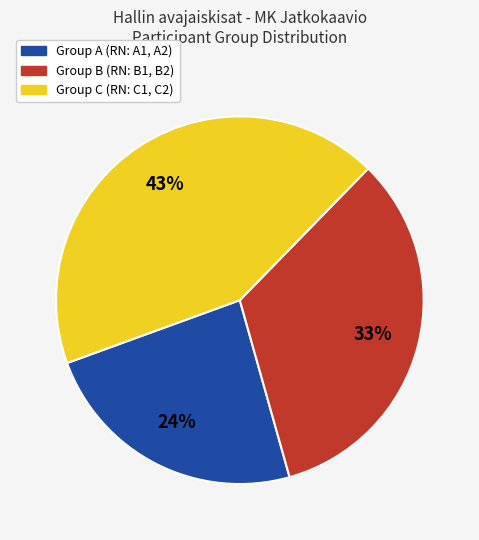

Rank the categories by value from lowest to highest.

Group A (RN: A1, A2), Group B (RN: B1, B2), Group C (RN: C1, C2)